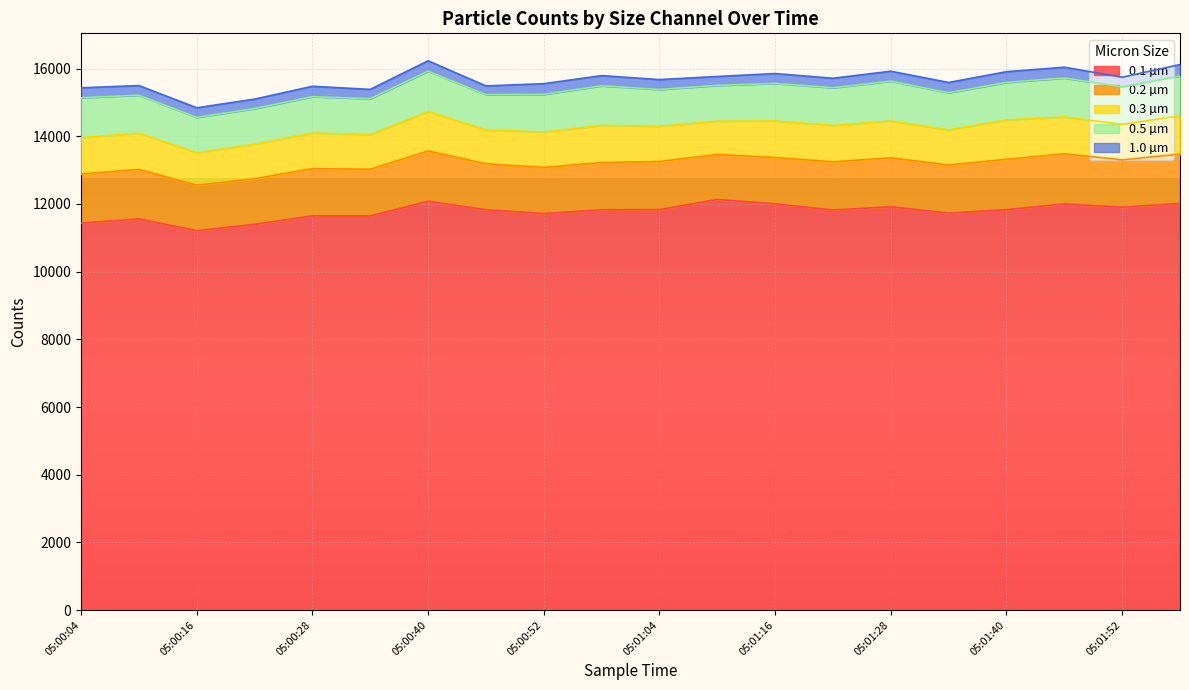

The value of 0.1 µm at 05:01:46 is 12001. True or false?

True